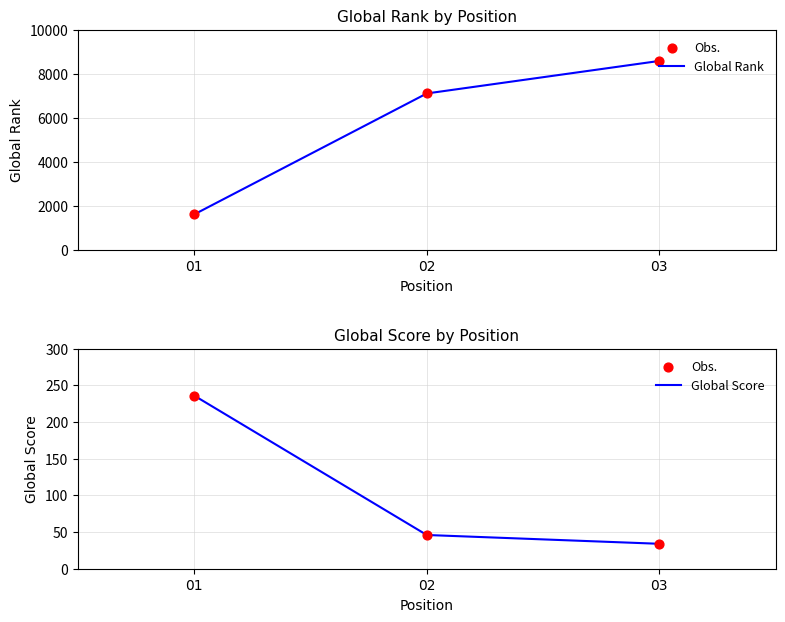

At which category is the sum across all series the highest?

03